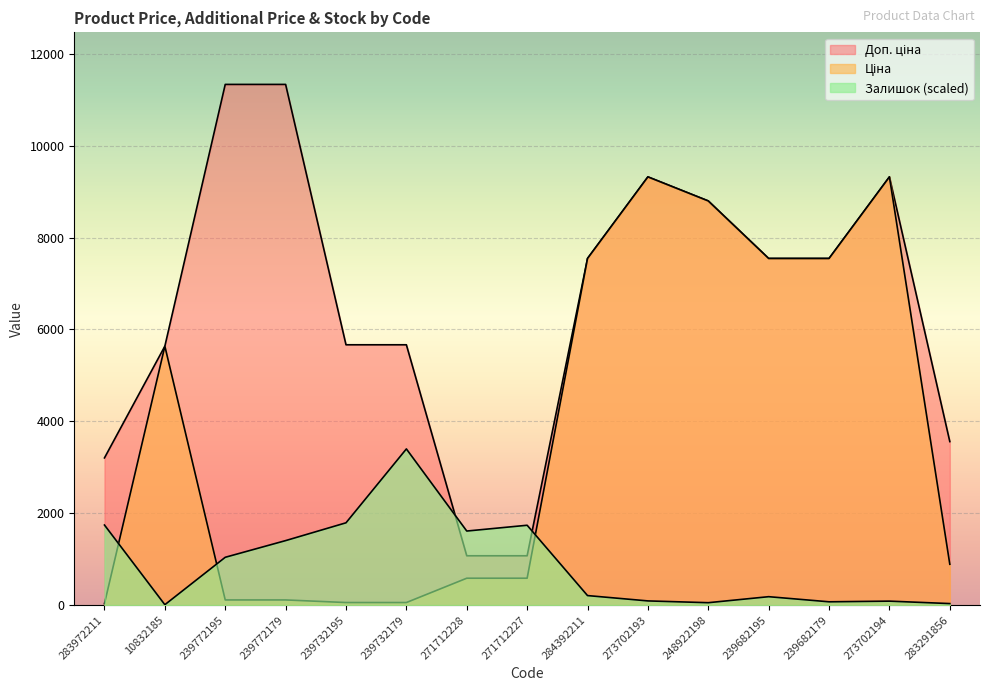

Where is Ціна nearest to the value 4676?

10832185